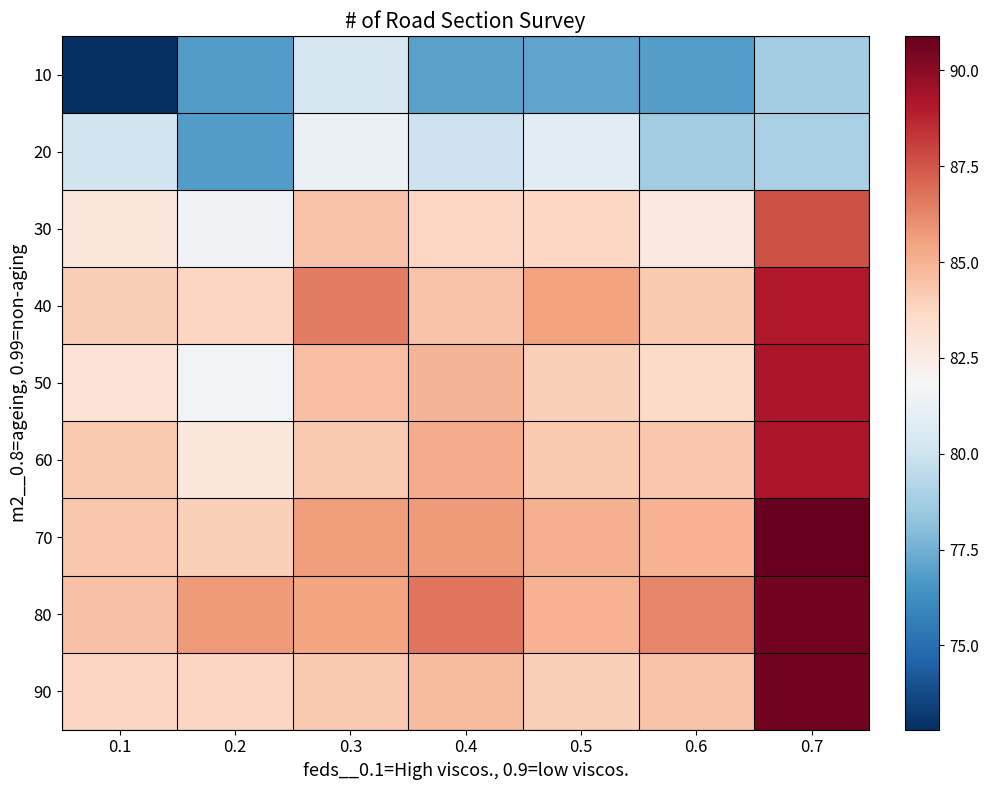

What is the greatest value displayed?

90.9